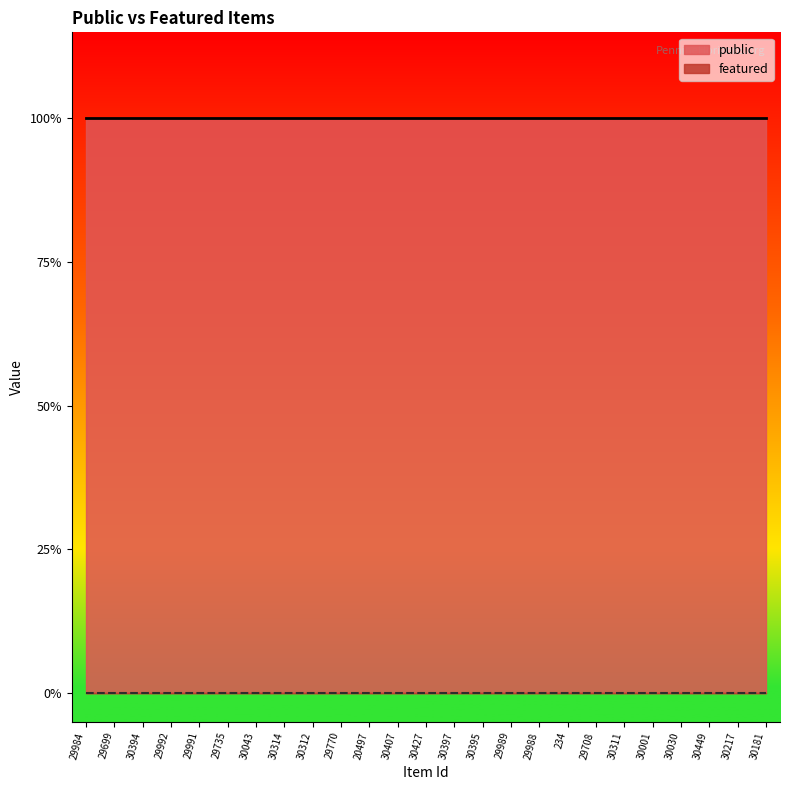

What position from the left is 30001?

21